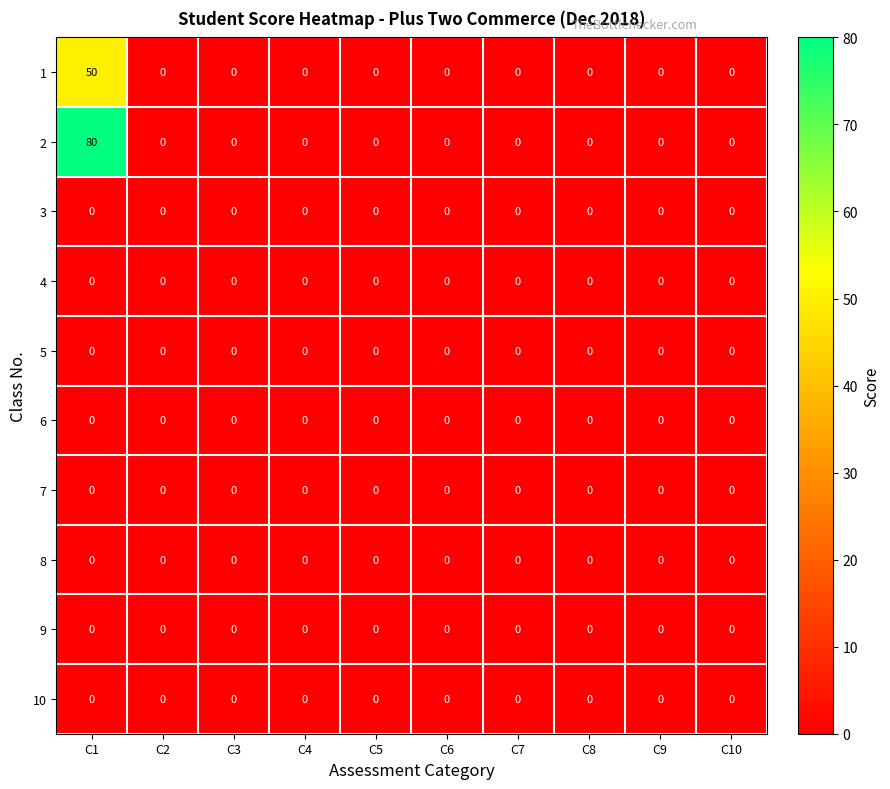

Between C1 and C4, which series saw the biggest shift?

2